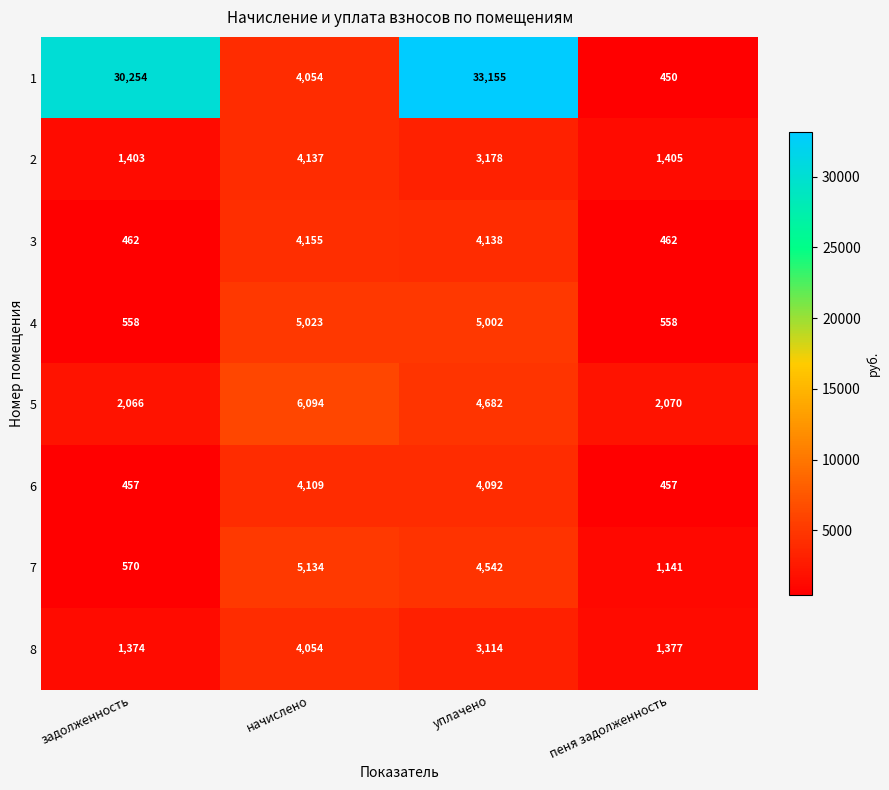

The value of 5 at начислено is 6094. True or false?

True